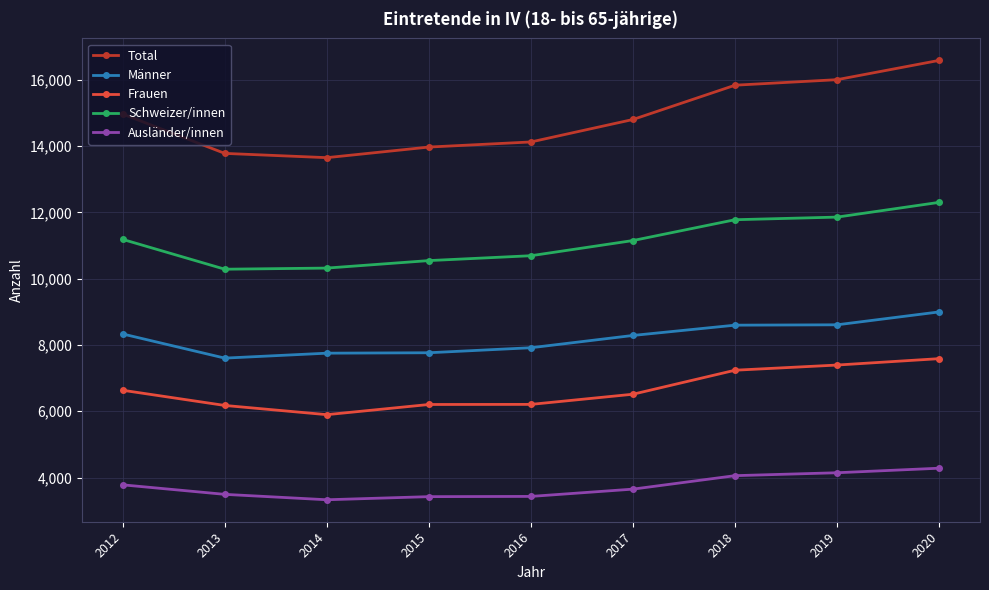

True or false: Total and Frauen intersect in this chart.

False